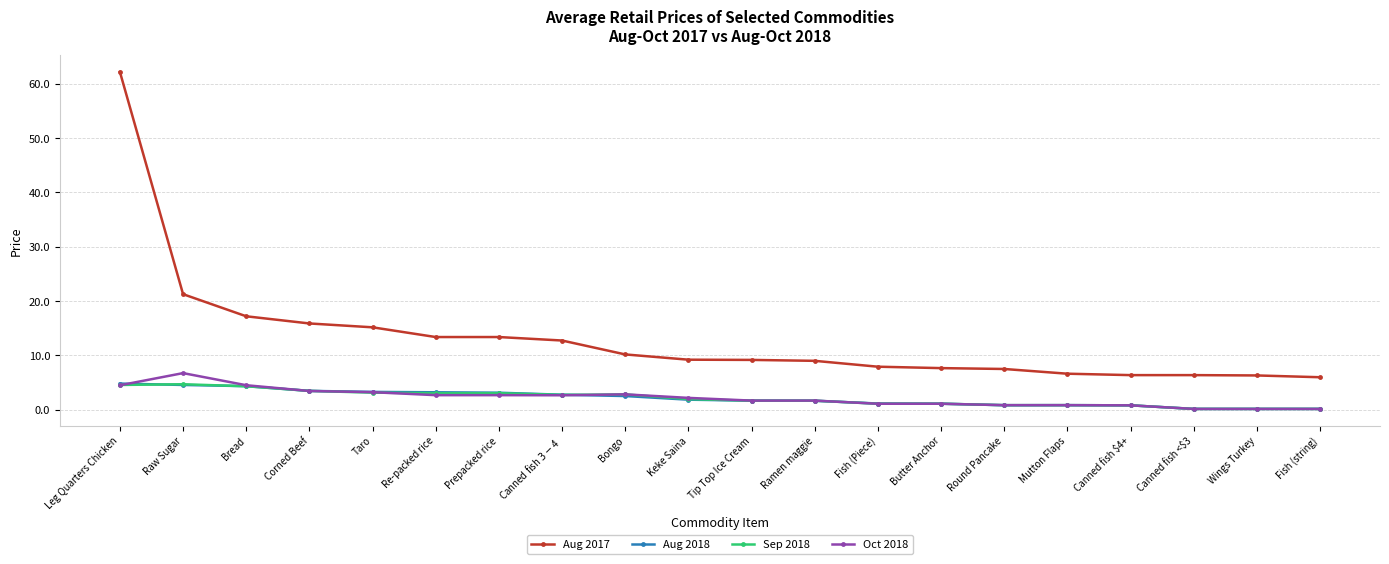

Which series has the widest spread of values?

Aug 2017